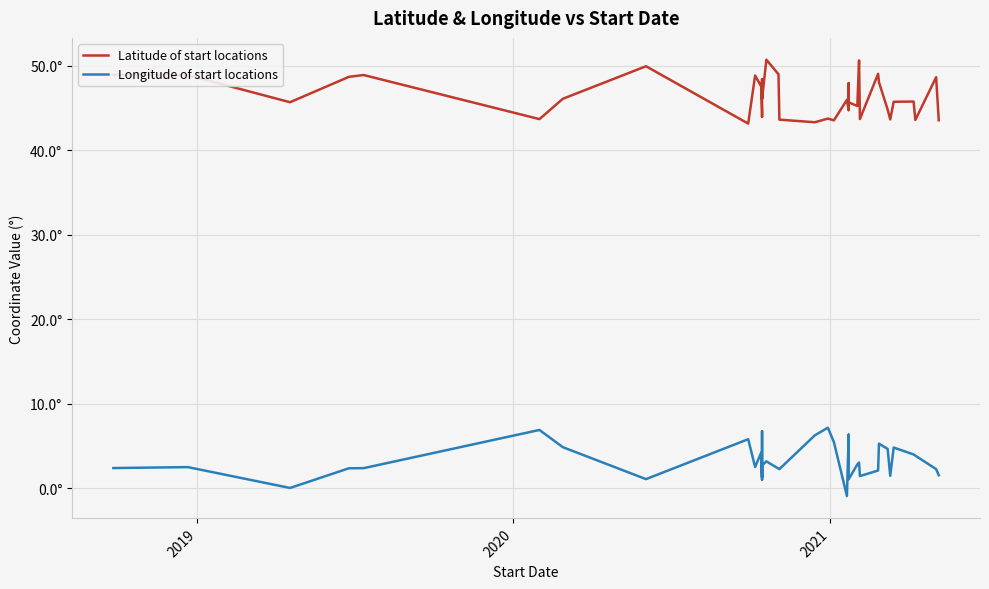

At which category does Latitude of start locations reach its first local valley?

2020